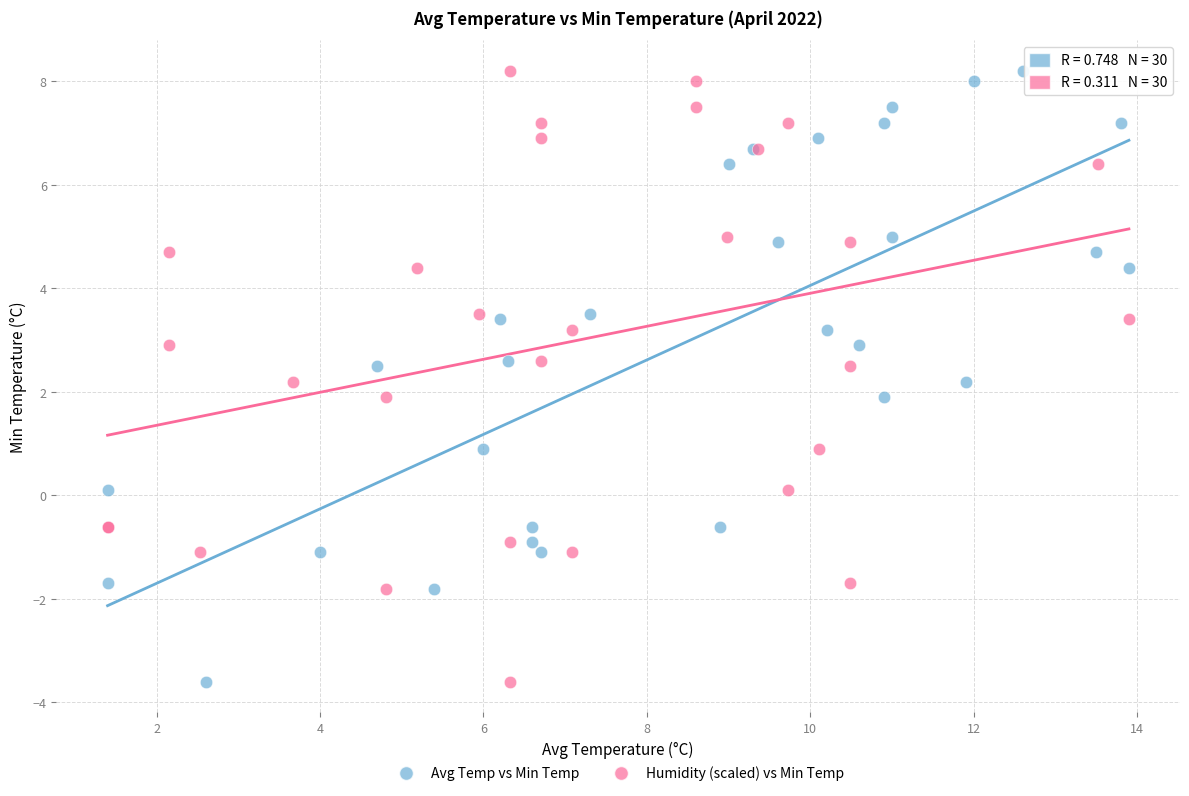

What are all the series names shown in the legend?

Avg Temp vs Min Temp, Humidity (scaled) vs Min Temp